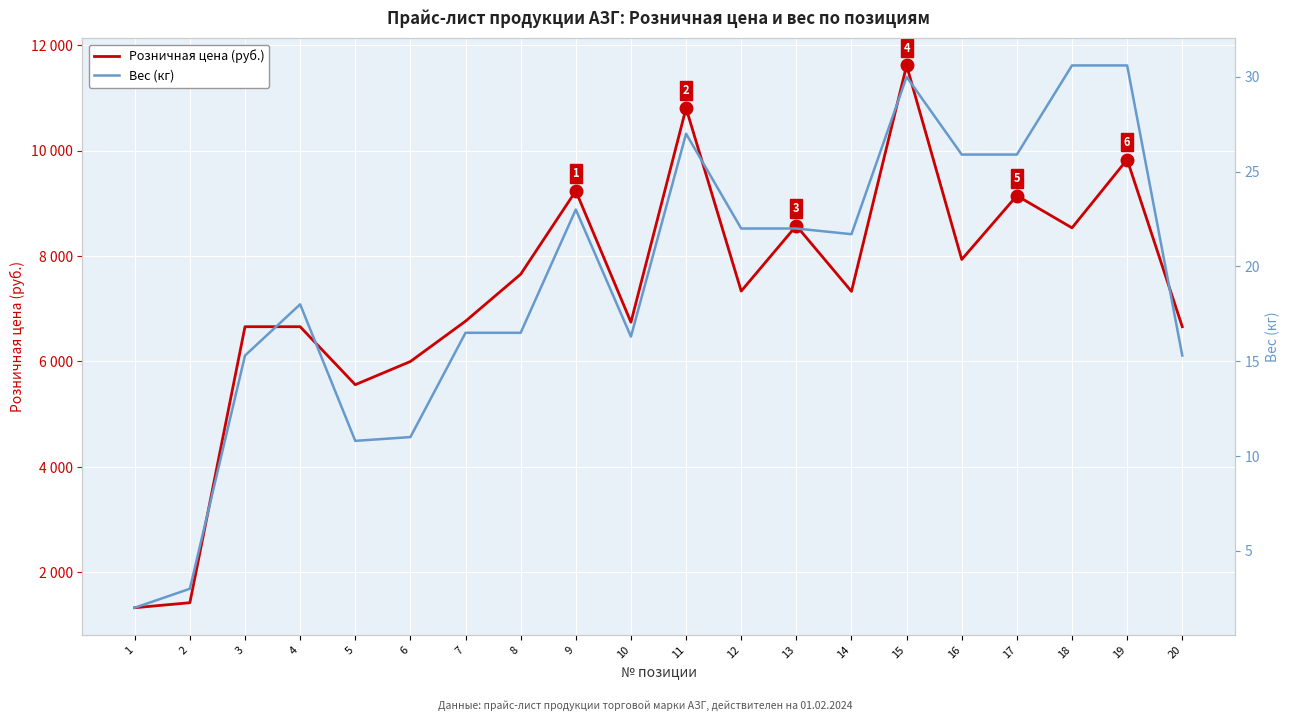

Reading left to right, transcribe all the data shown in this chart.

Розничная цена (руб.): 1=1330.0	2=1425.0	3=6660.0	4=6660.0	5=5560.0	6=6000.0	7=6765.0	8=7655.0	9=9235.0	10=6745.0	11=10805.0	12=7335.0	13=8575.0	14=7330.0	15=11615.0	16=7935.0	17=9145.0	18=8535.0	19=9830.0	20=6660.0
Вес (кг): 1=2.0	2=3.0	3=15.3	4=18.0	5=10.8	6=11.0	7=16.5	8=16.5	9=23.0	10=16.3	11=27.0	12=22.0	13=22.0	14=21.7	15=30.0	16=25.9	17=25.9	18=30.6	19=30.6	20=15.3